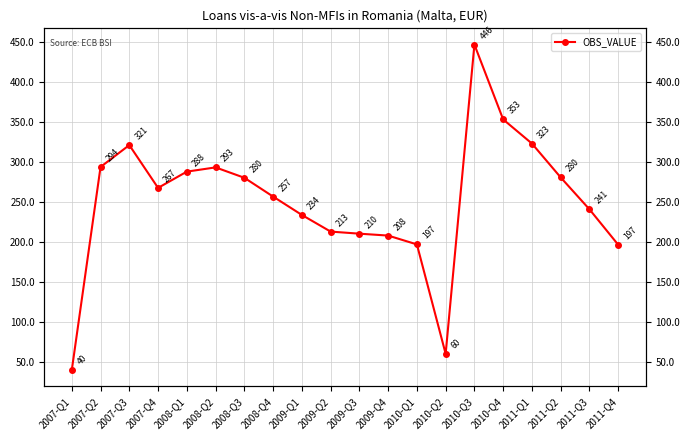

Where is the first local minimum?

2007-Q4